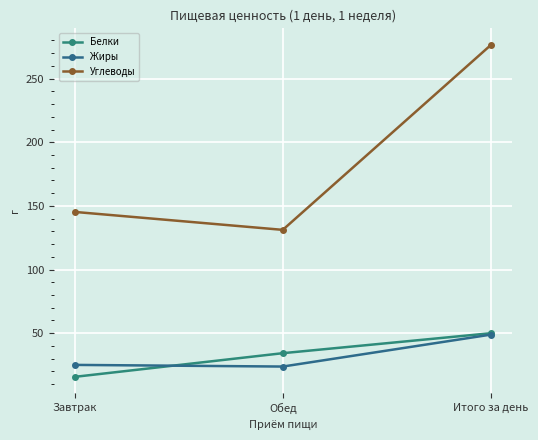

Reading right to left, extract all data points from this chart.

Белки: Итого за день=50.0	Обед=34.3	Завтрак=15.7
Жиры: Итого за день=48.9	Обед=23.8	Завтрак=25.1
Углеводы: Итого за день=276.5	Обед=131.2	Завтрак=145.3